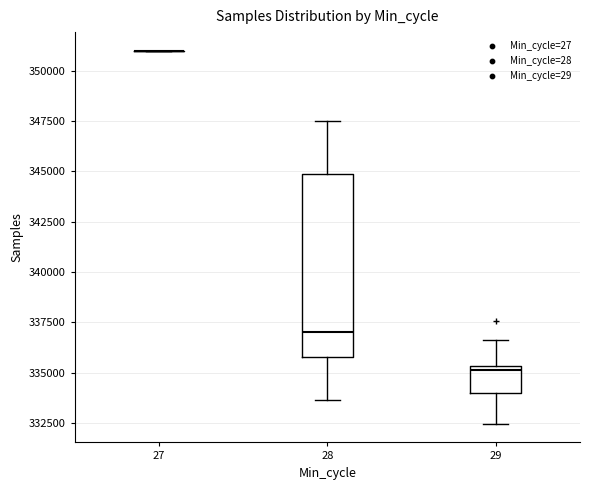

Reading left to right, transcribe this box plot: for each box, give where its median line is, the range the box spans, and where its two whiskers end, as read against the y-axis. The values are not printed on the chart, so give them approximately, as read against the axis.

27: box collapsed to a line at 351000, whiskers 351000 to 351000
28: median 337000, box 336000 to 345000, whiskers 333500 to 347500
29: median 335000, box 334000 to 335500, whiskers 332500 to 336500